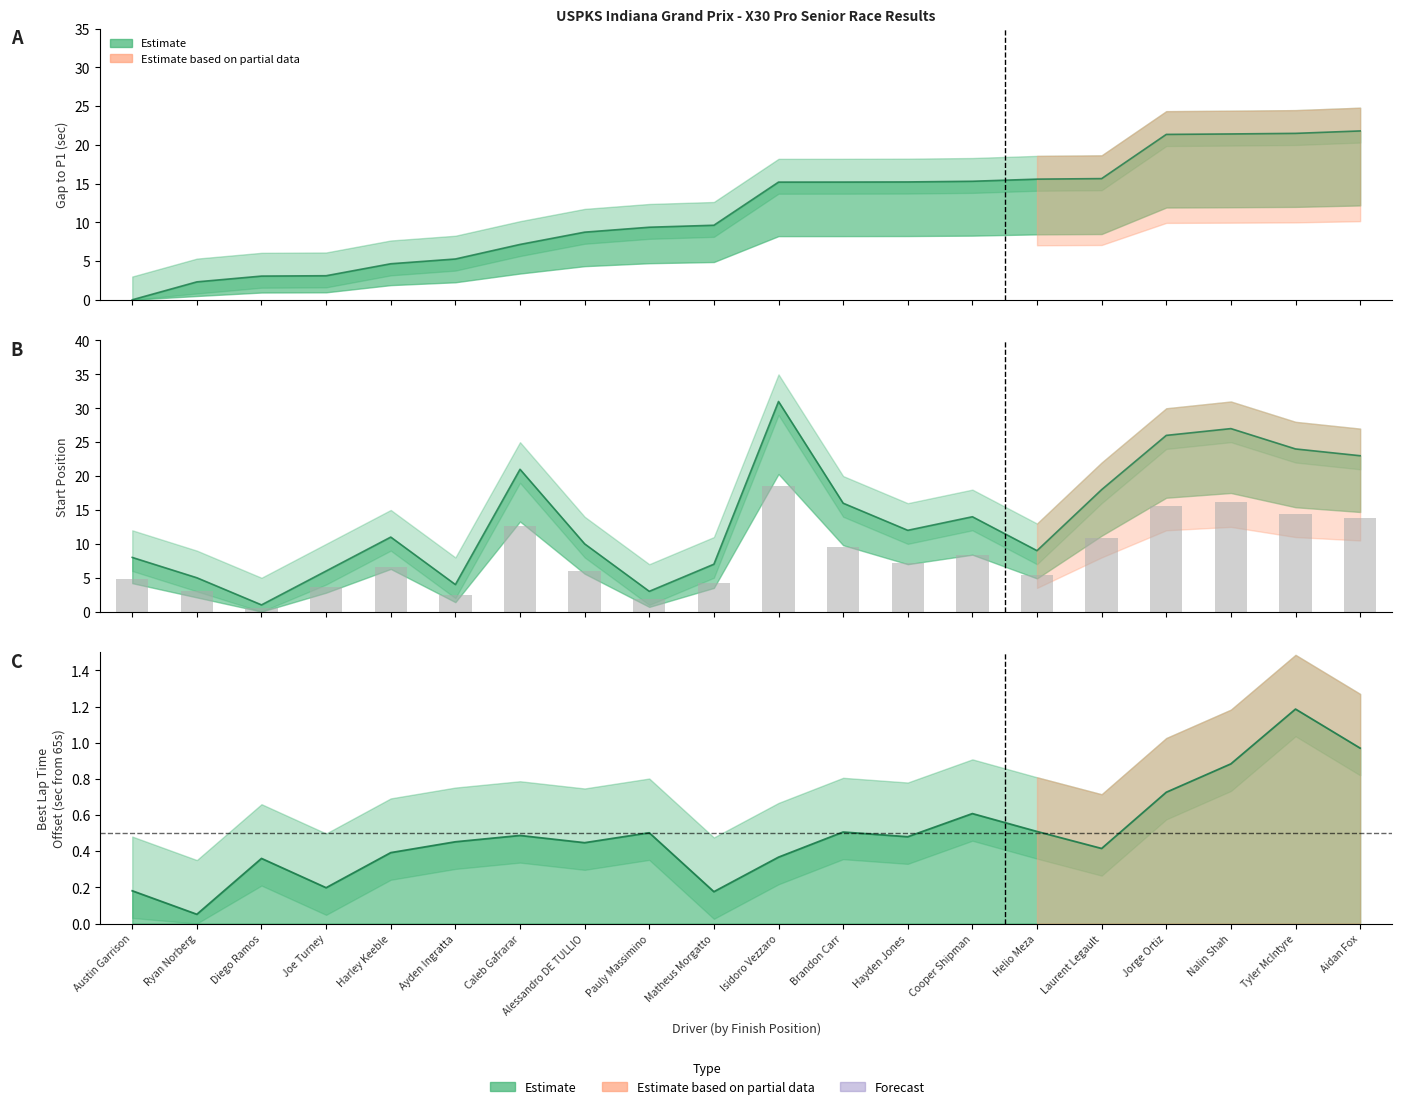

Is it true that Position equals 4.7 at Harley Keeble?

True